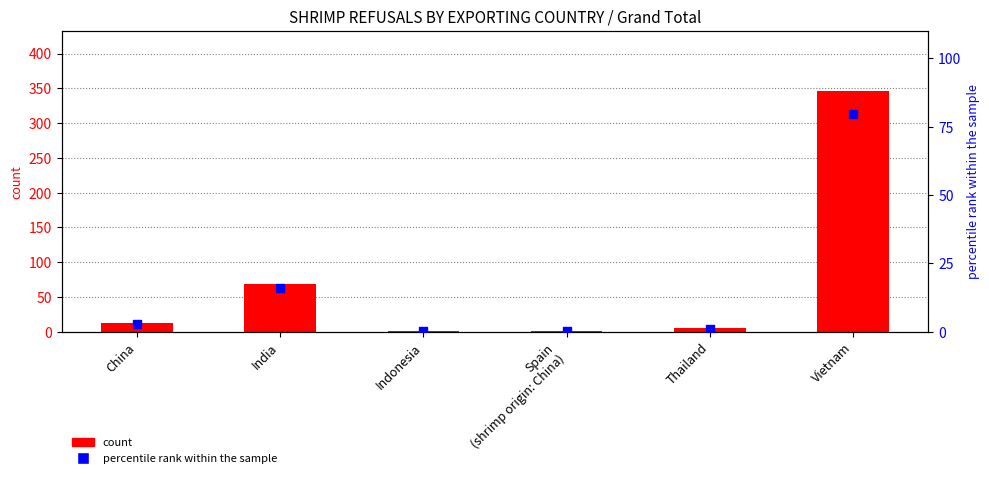

Which series has the largest total across all categories?

count